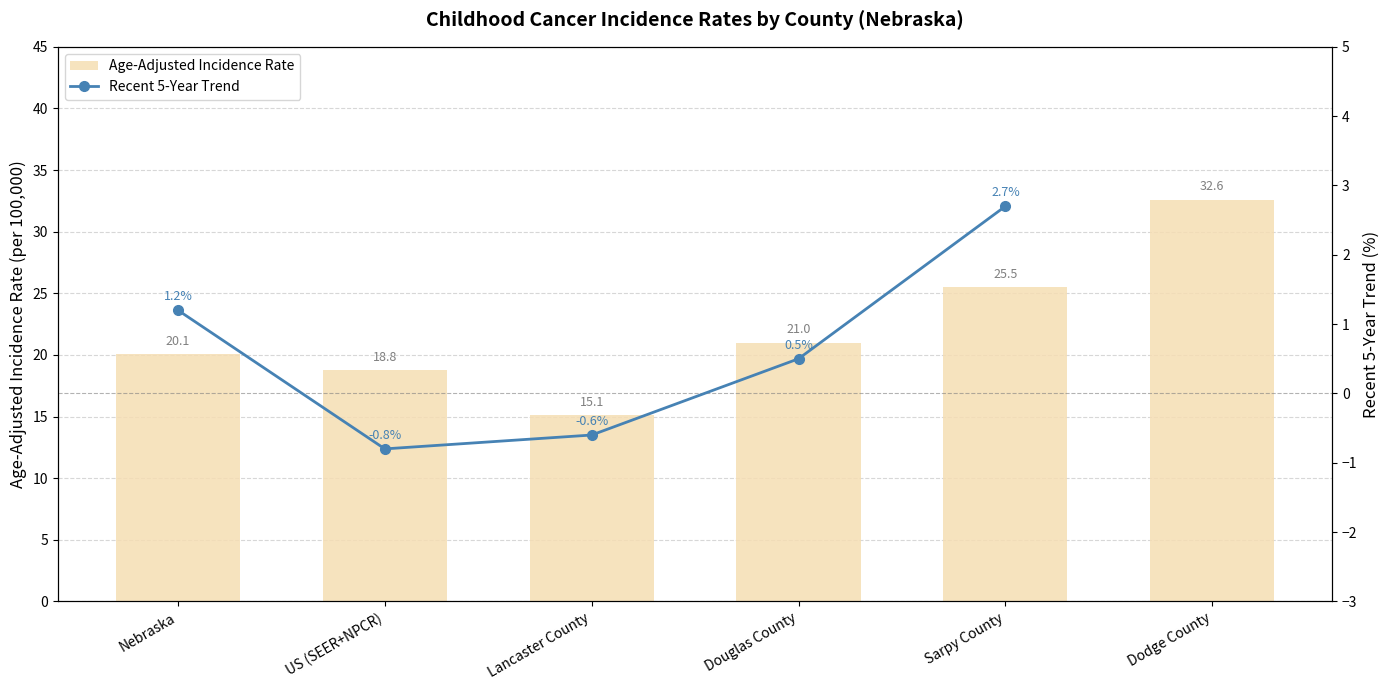

What is the label of the 3rd bar from the right?

Douglas County